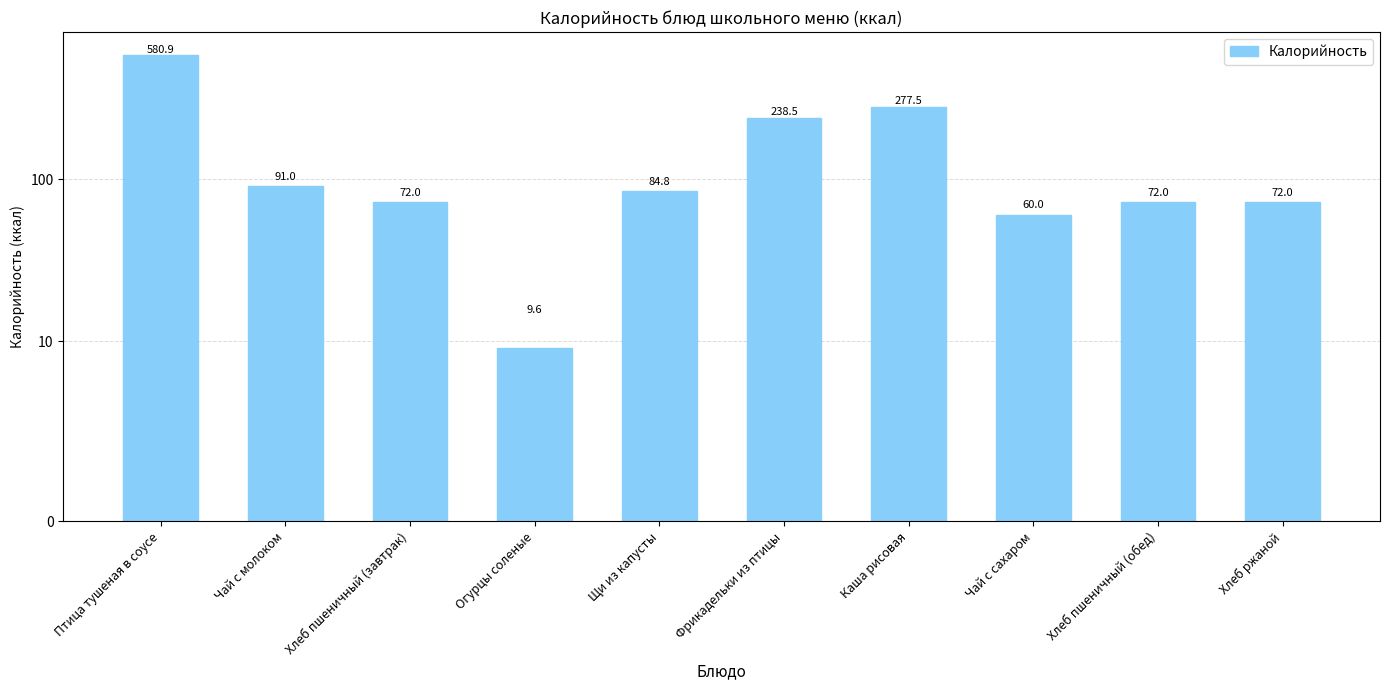

Reading left to right, extract all data points from this chart.

Птица тушеная в соусе=580.9	Чай с молоком=91.0	Хлеб пшеничный (завтрак)=72.0	Огурцы соленые=9.6	Щи из капусты=84.8	Фрикадельки из птицы=238.5	Каша рисовая=277.5	Чай с сахаром=60.0	Хлеб пшеничный (обед)=72.0	Хлеб ржаной=72.0